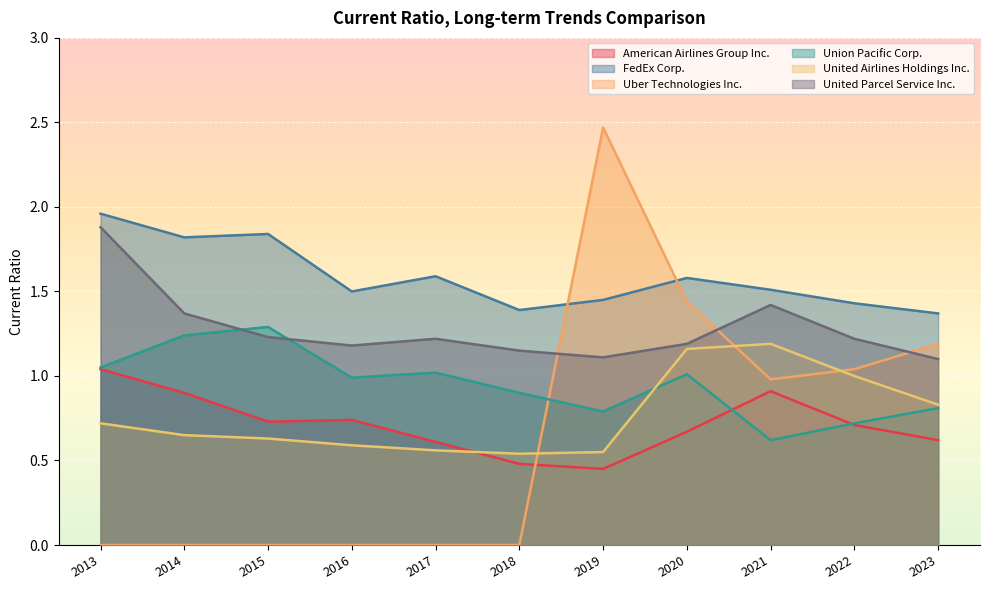

Is the value of FedEx Corp. at 2022 greater than the value of United Airlines Holdings Inc. at 2015?

Yes